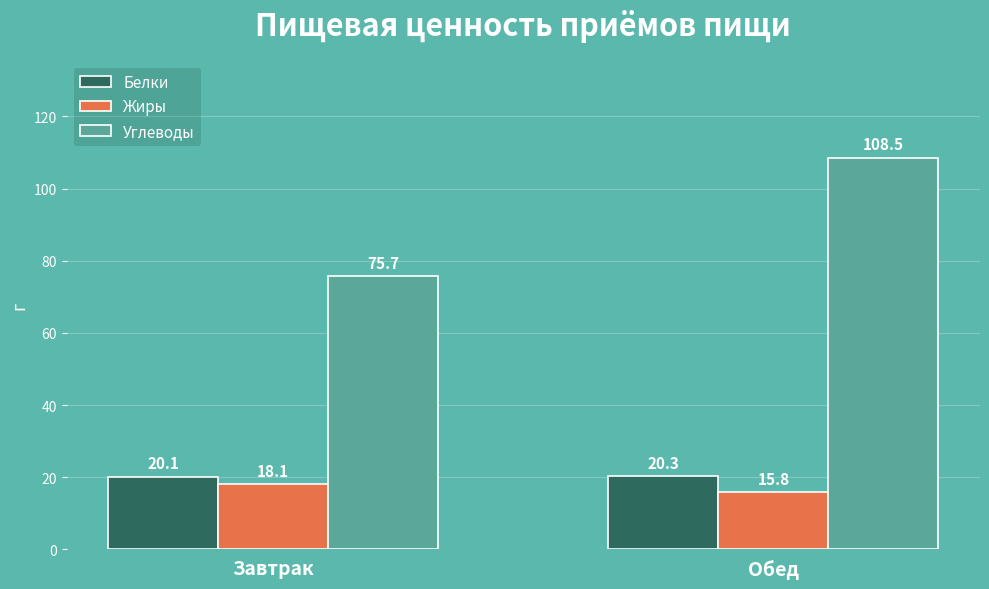

Which series has the widest spread of values?

Углеводы